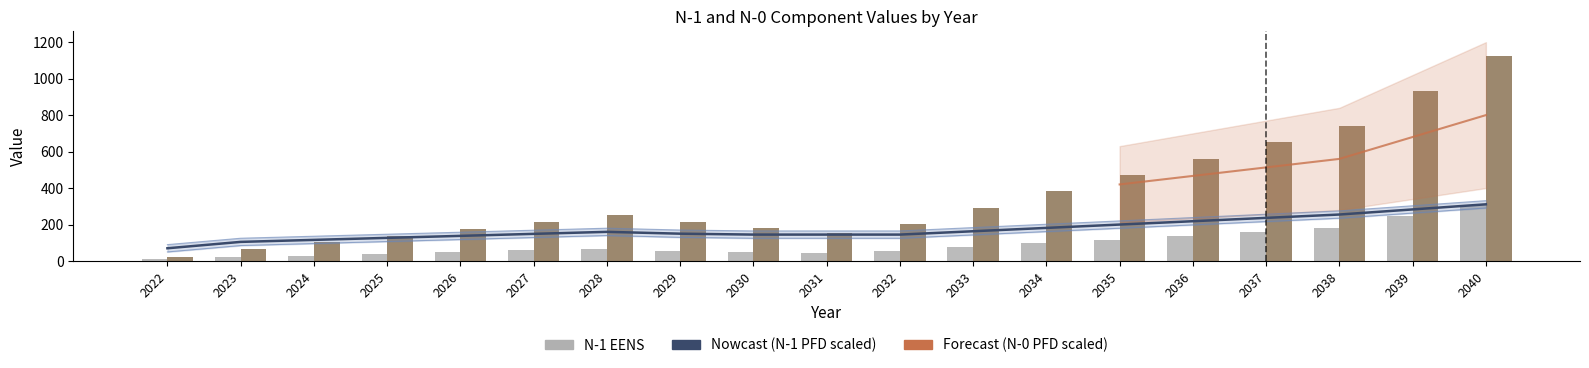

Which series has the largest range (max minus min)?

N-0 EENS